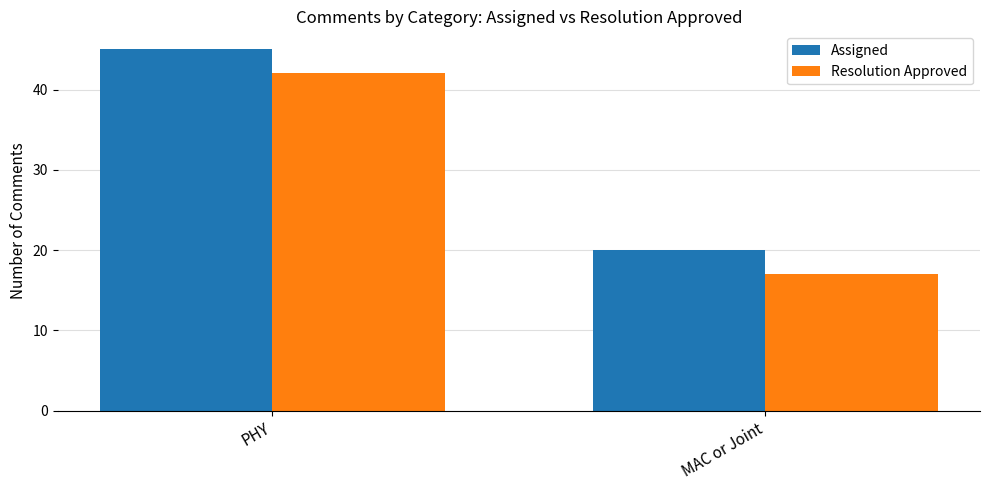

Is it true that Assigned equals 22 at PHY?

False